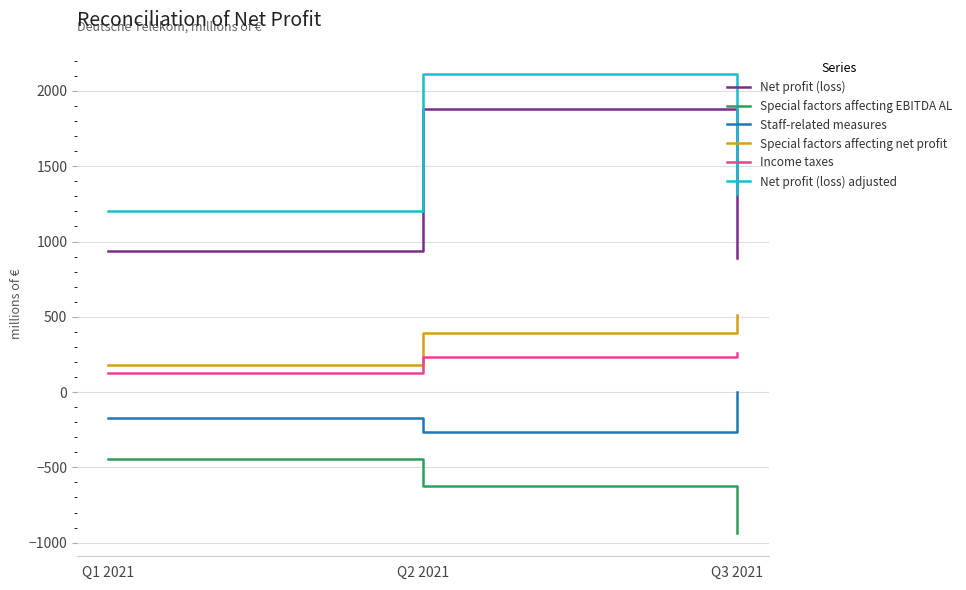

Which series has the largest range (max minus min)?

Net profit (loss)